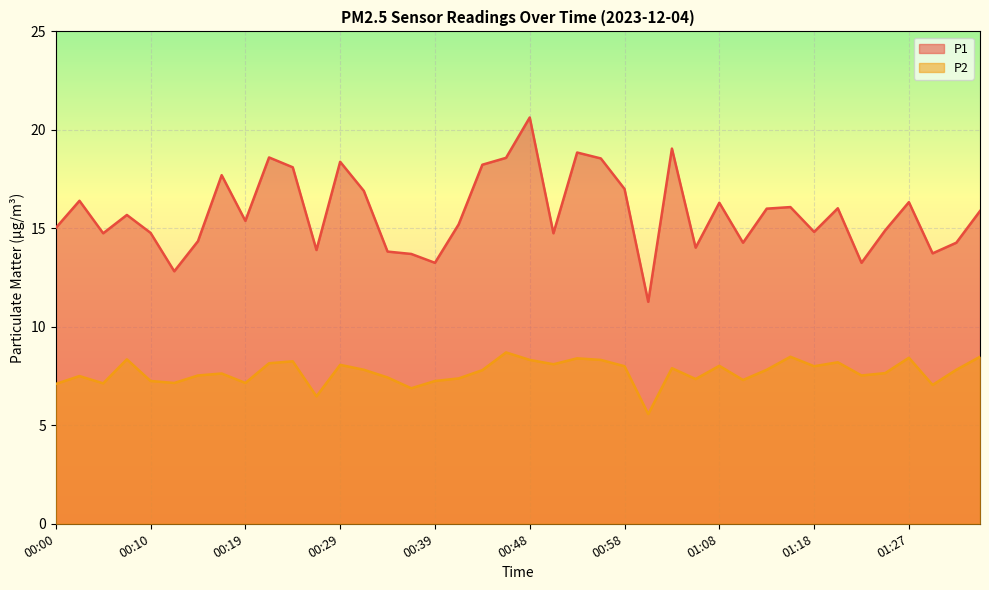

Which series has the widest spread of values?

P1